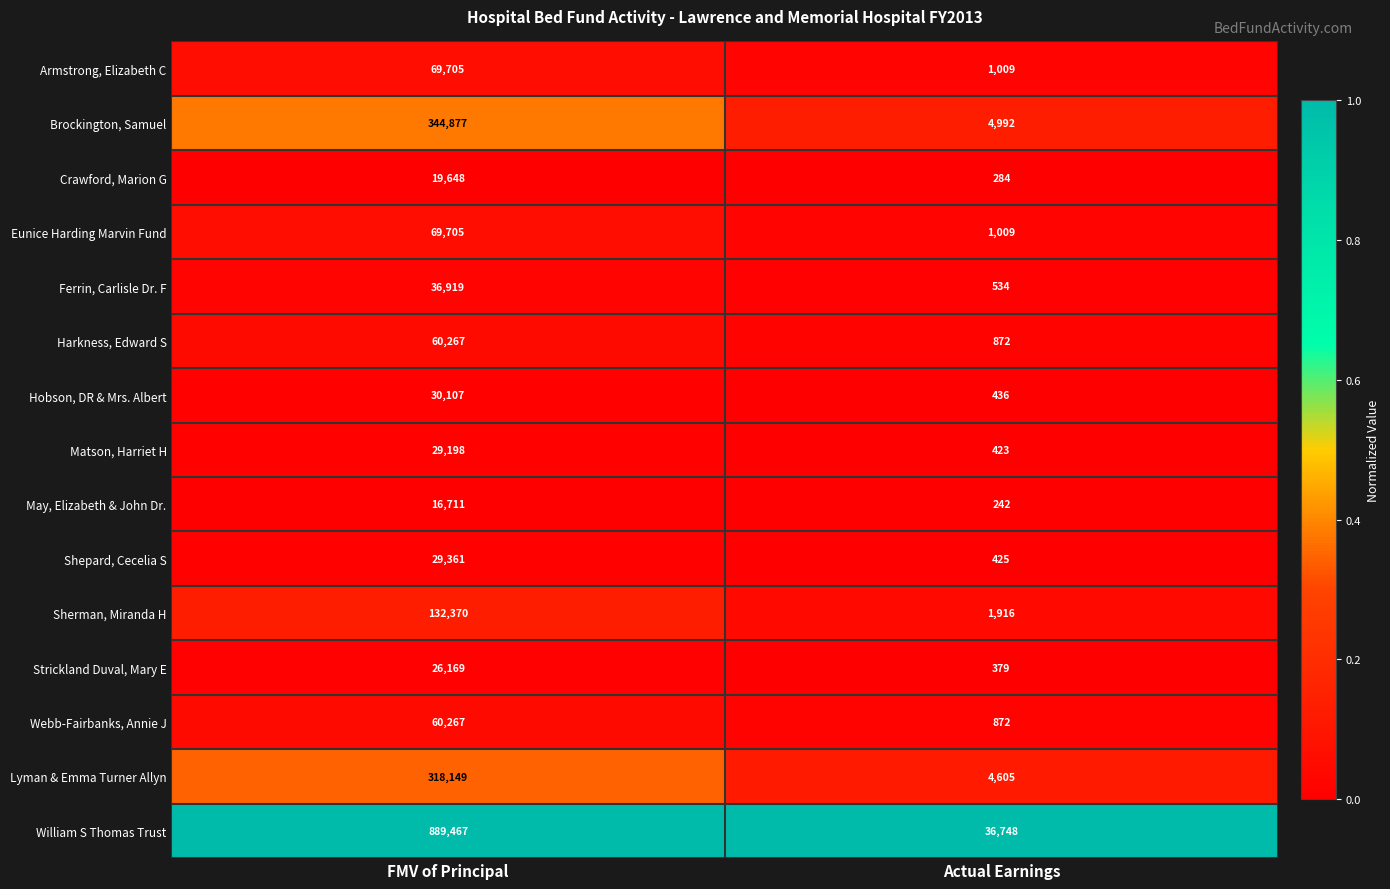

How many distinct data groups are displayed?

15